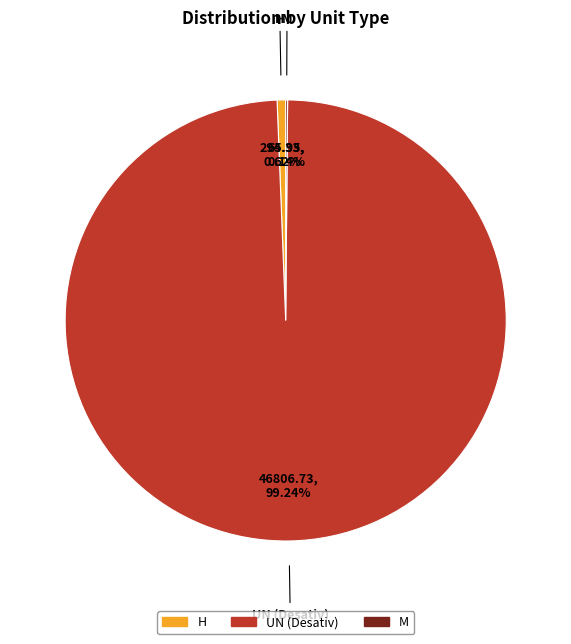

Does any single category account for the majority?

Yes